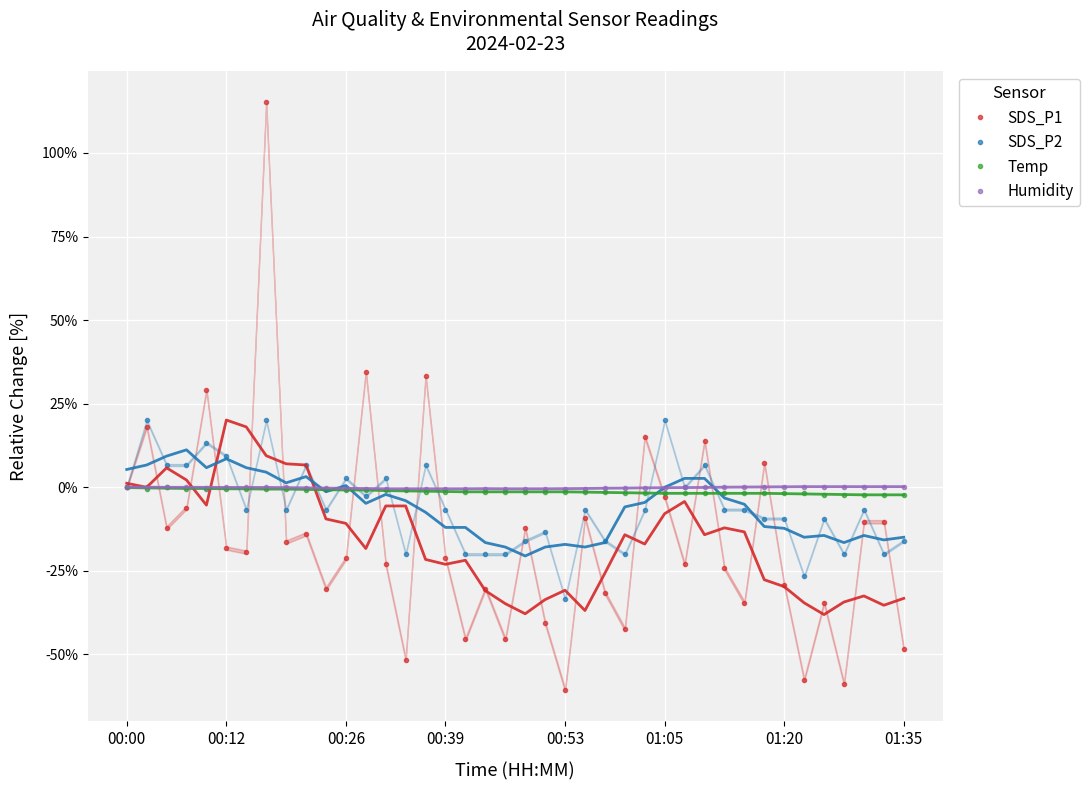

What is the greatest value displayed?

115.2